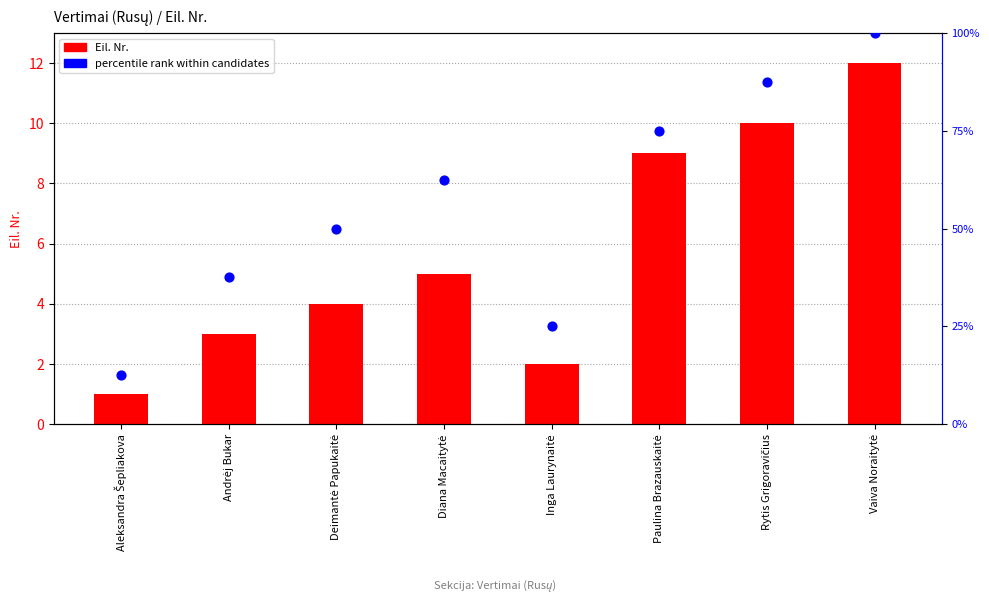

Which series reaches the minimum Y coordinate?

Eil. Nr.